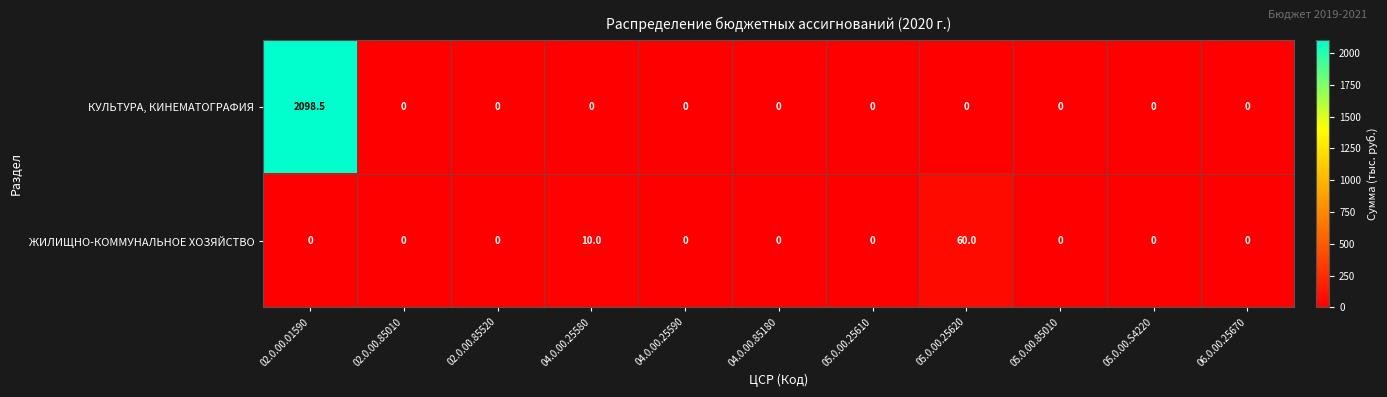

Rank the series by their maximum value, from highest to lowest.

КУЛЬТУРА, КИНЕМАТОГРАФИЯ, ЖИЛИЩНО-КОММУНАЛЬНОЕ ХОЗЯЙСТВО